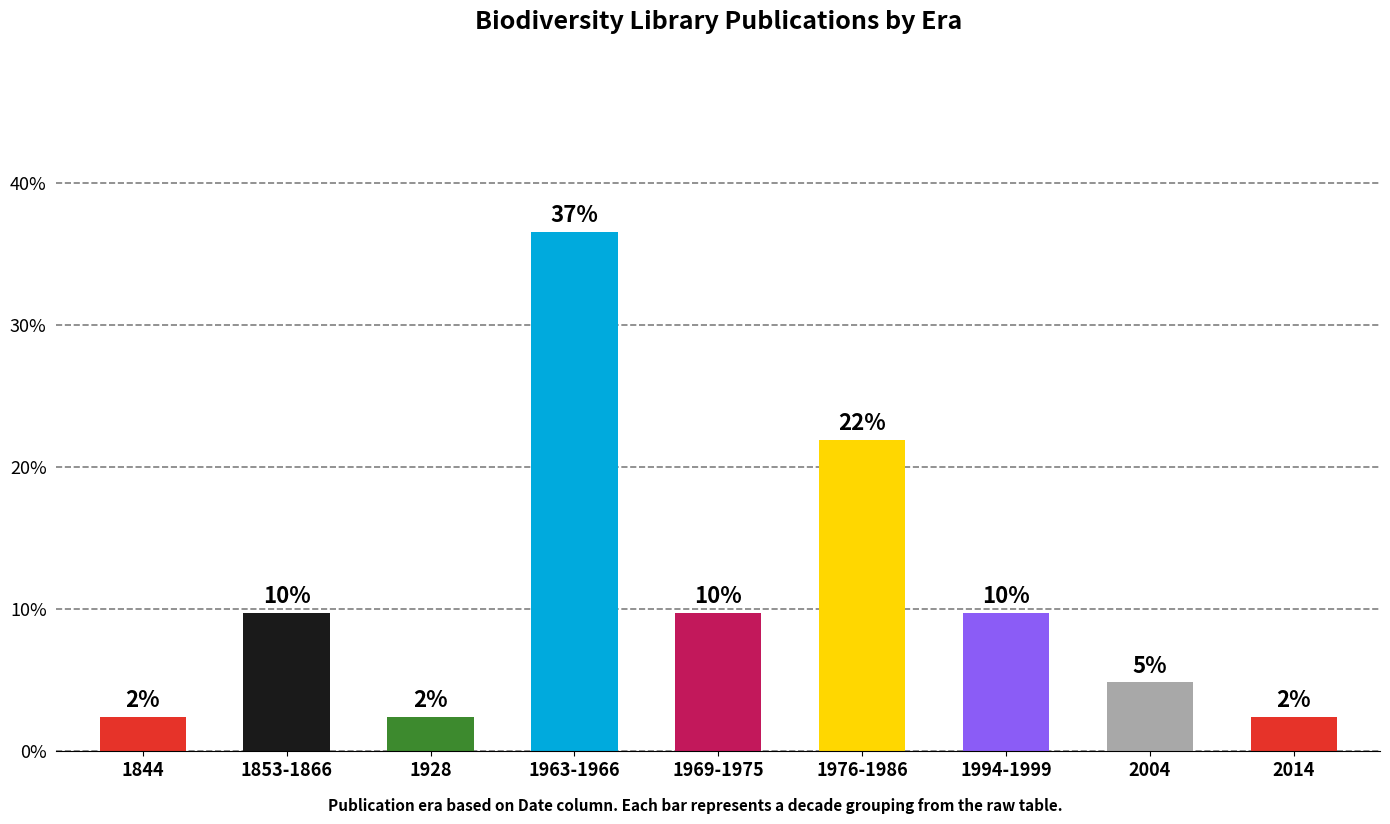

Are the bars horizontal?

No